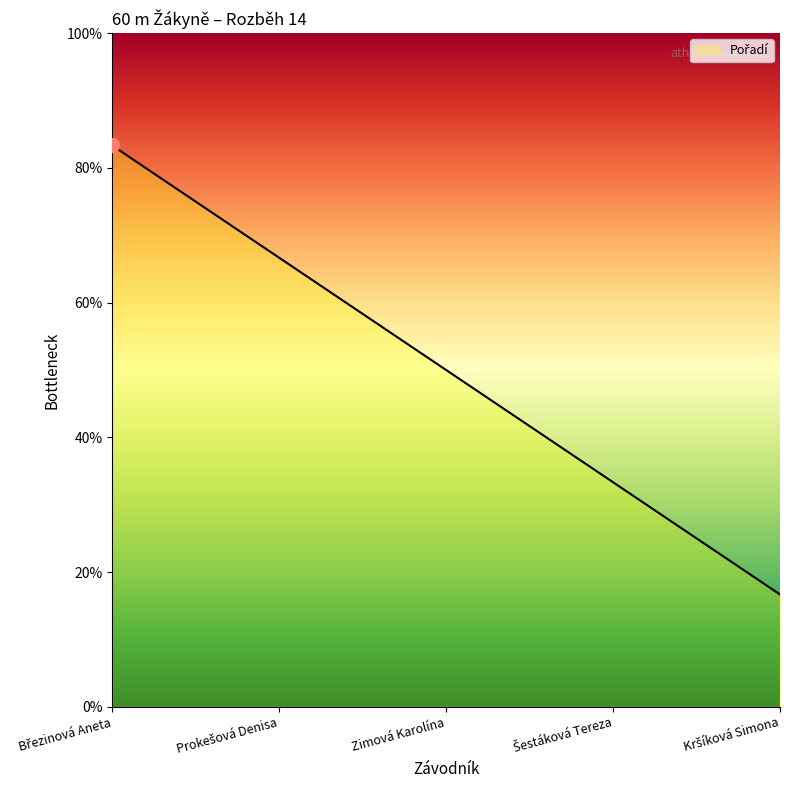

List the labels in order of value, largest first.

Březinová Aneta, Prokešová Denisa, Zimová Karolína, Šestáková Tereza, Kršíková Simona